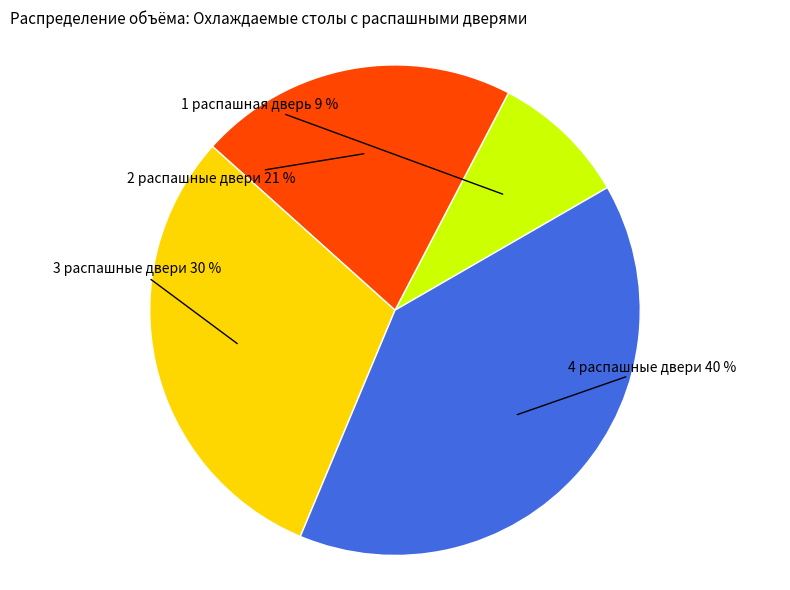

Does any single category account for the majority?

No